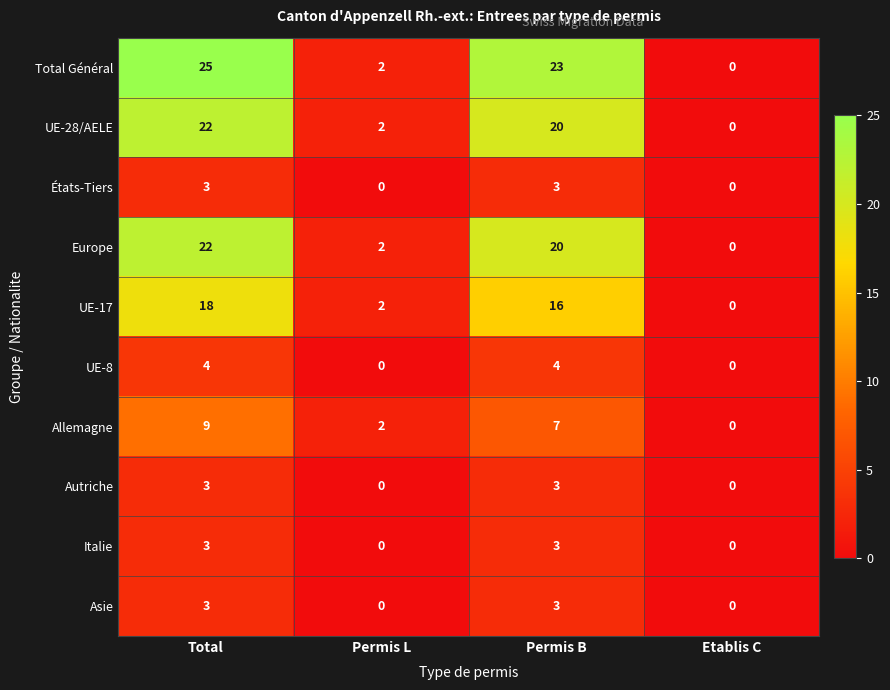

Is it true that États-Tiers equals 4 at Total?

False